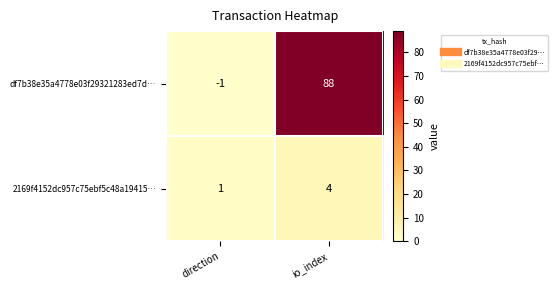

What is the difference between the maximum and minimum values in the 2169f4152dc957c75ebf5c48a19415… series?

3